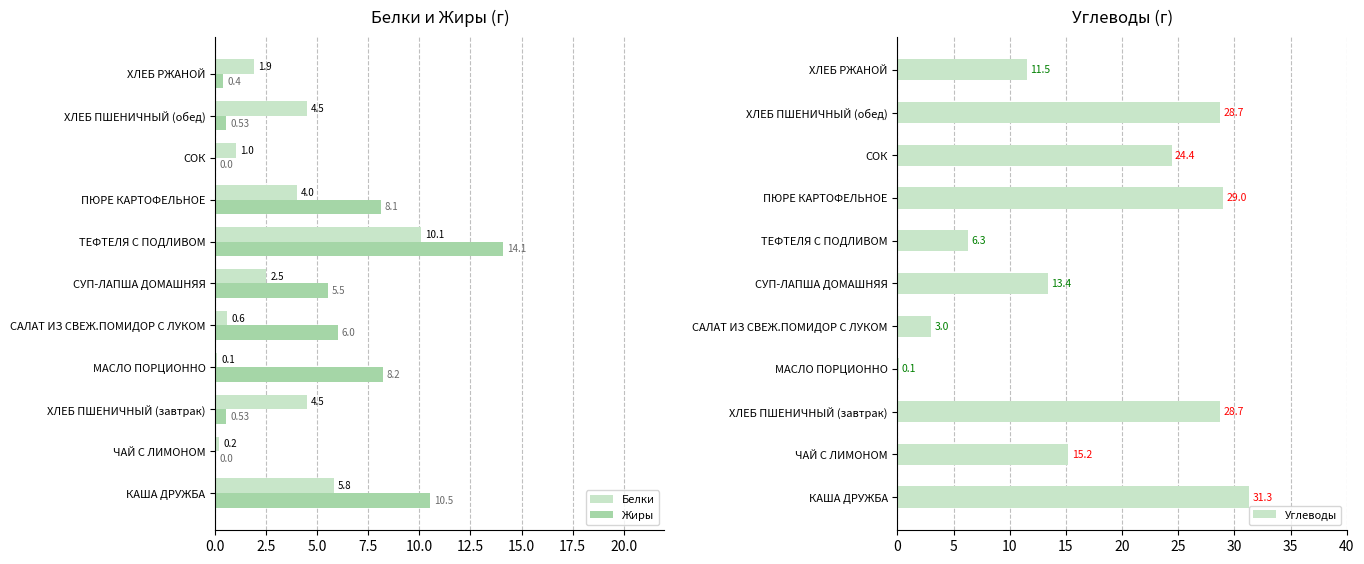

What is the value of the Жиры bar at the 6th from the left?

5.5